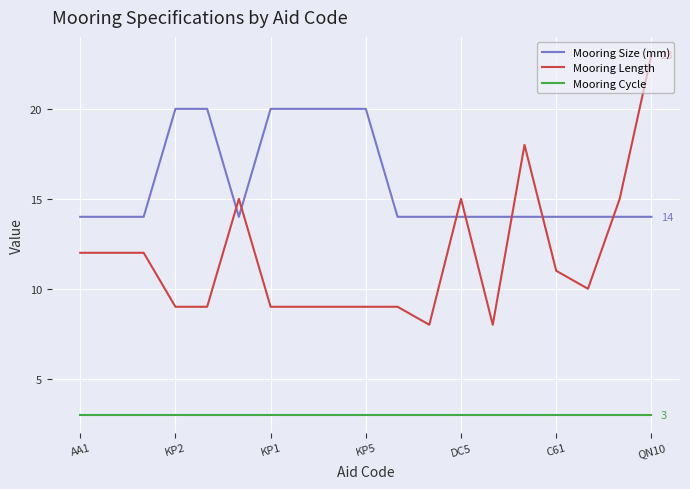

True or false: Mooring Length and Mooring Cycle intersect in this chart.

False